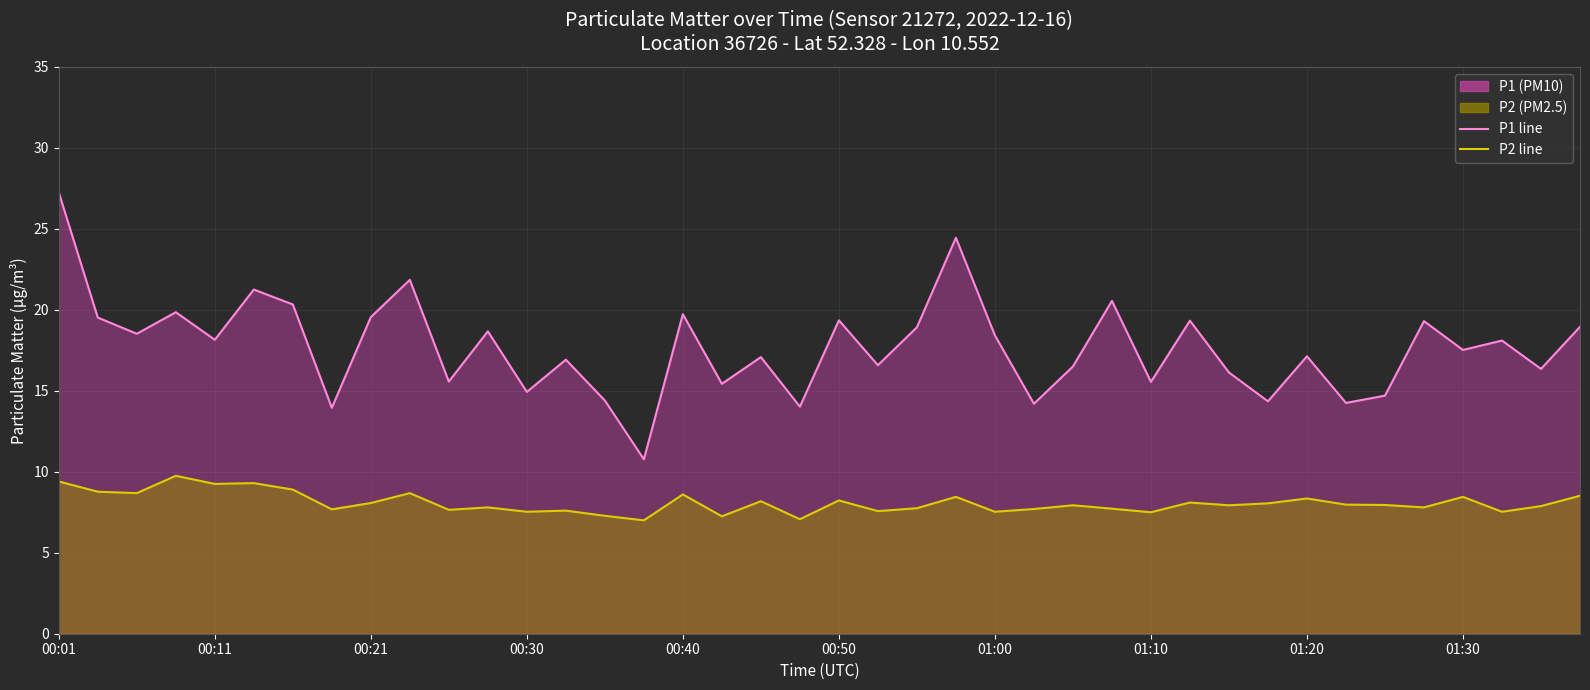

At which category does the chart reach its minimum across all series?

15